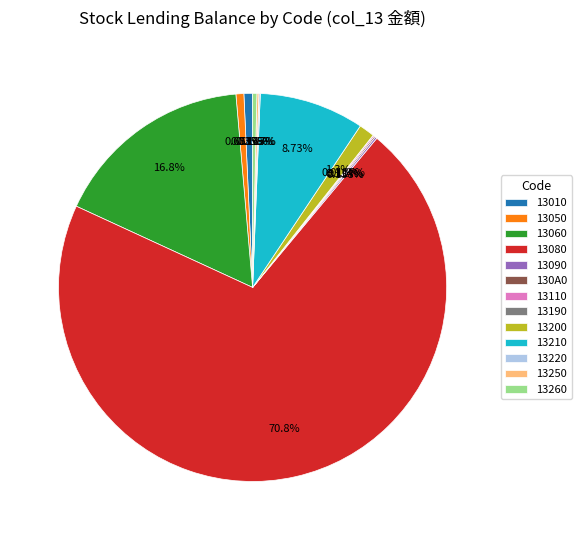

Which category accounts for the majority?

13080